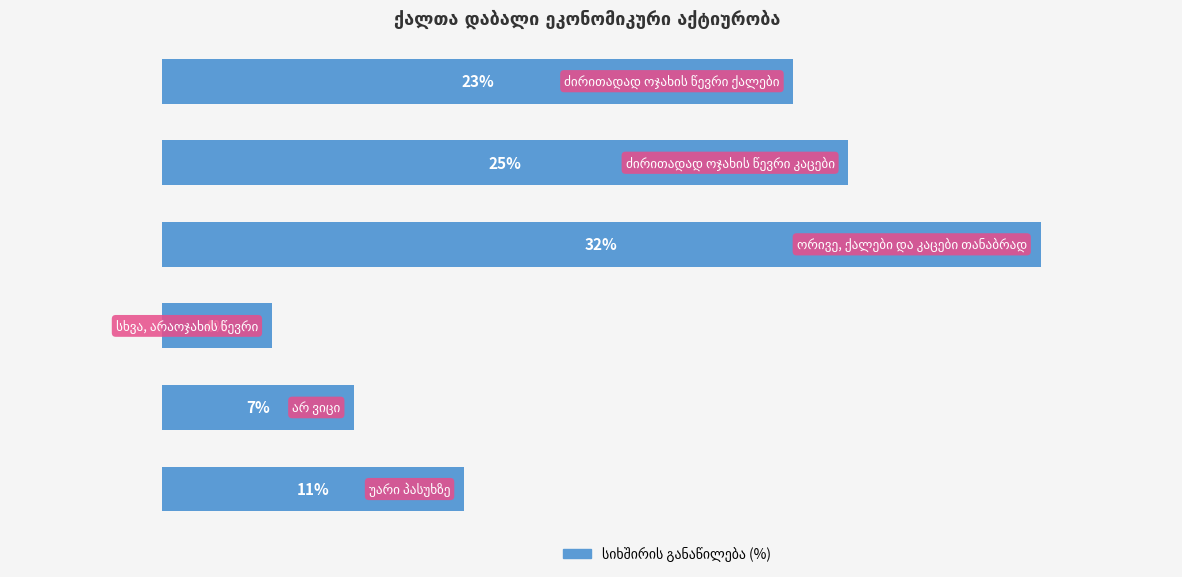

How many bars are there in total?

6